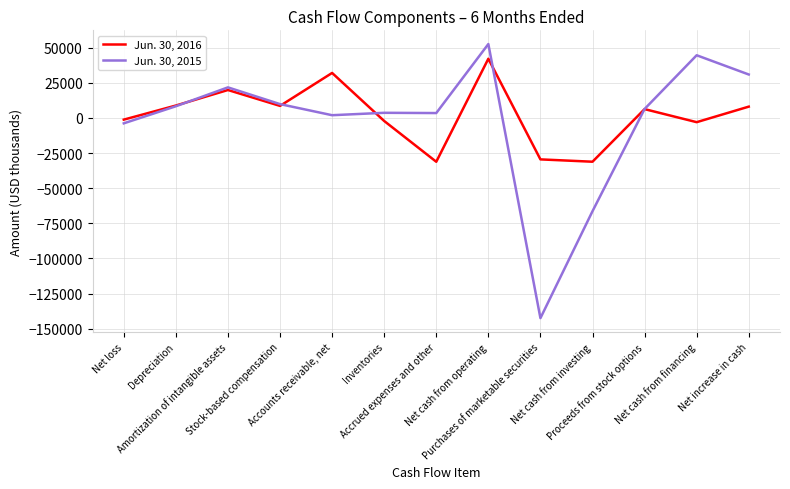

What is the difference between the highest and lowest values at Purchases of marketable securities?

113058